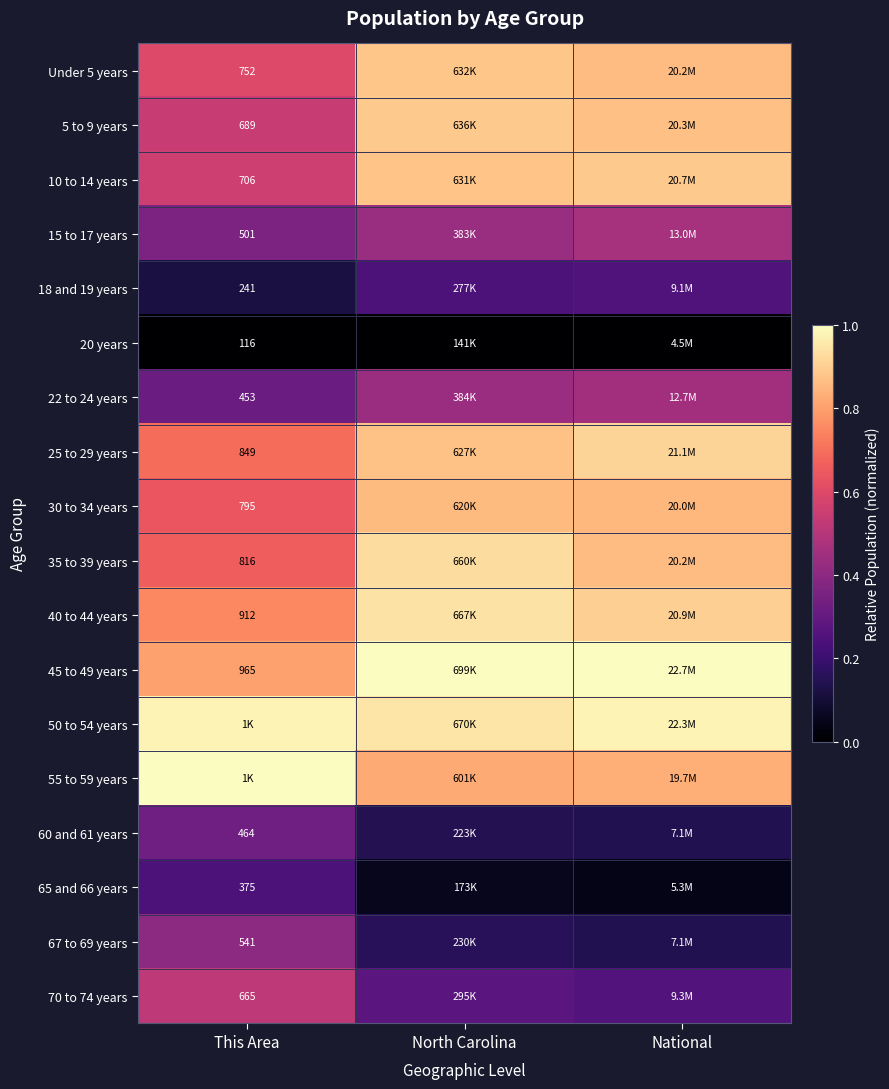

Which category has the highest value across all series?

National